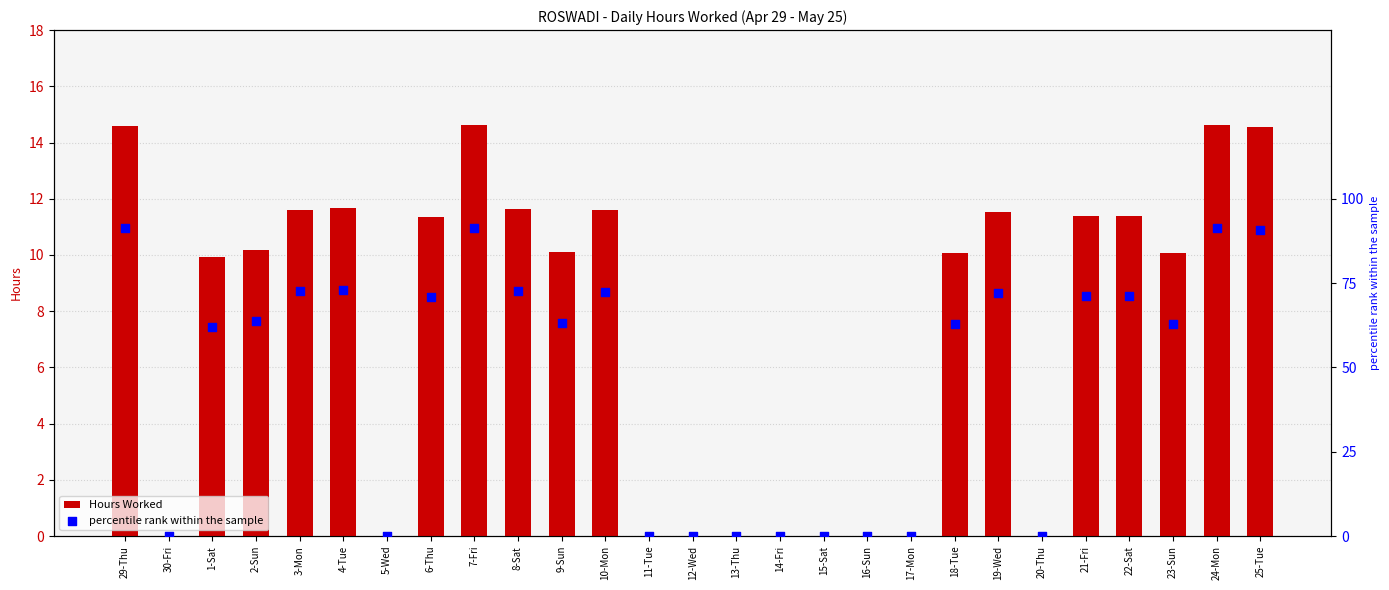

What are all the series names shown in the legend?

Hours Worked, percentile rank within the sample